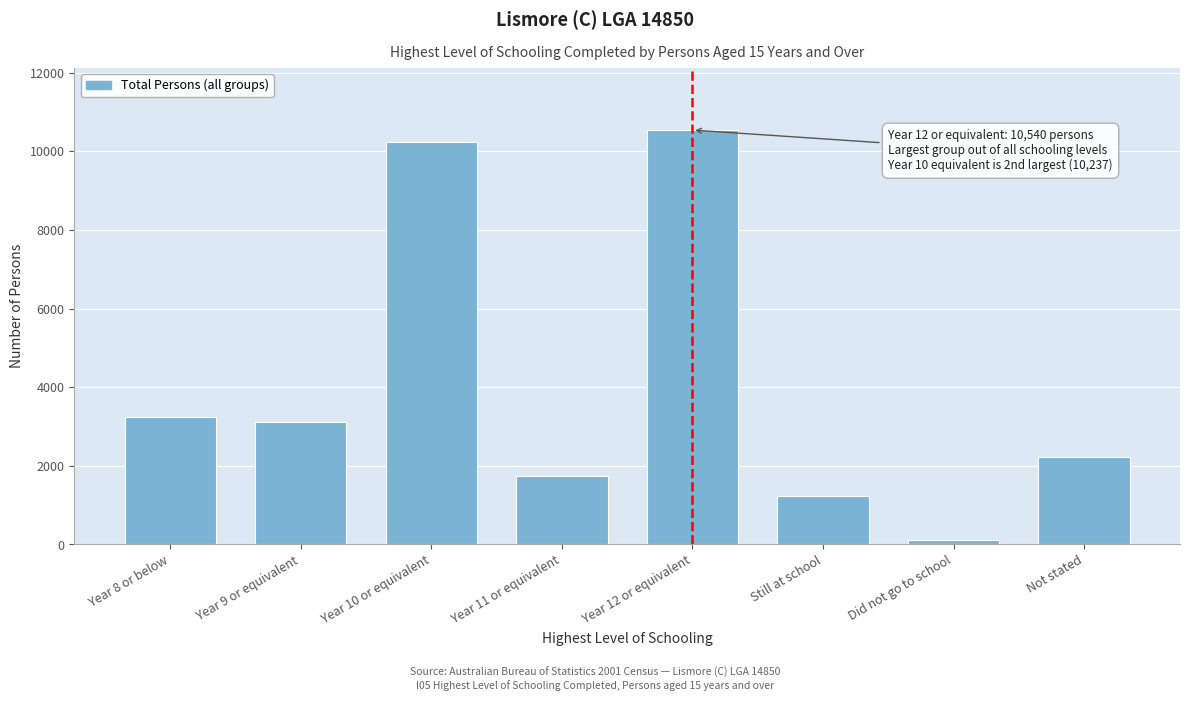

Reading left to right, what are all the values shown in this chart?

3246	3123	10237	1733	10540	1234	127	2224